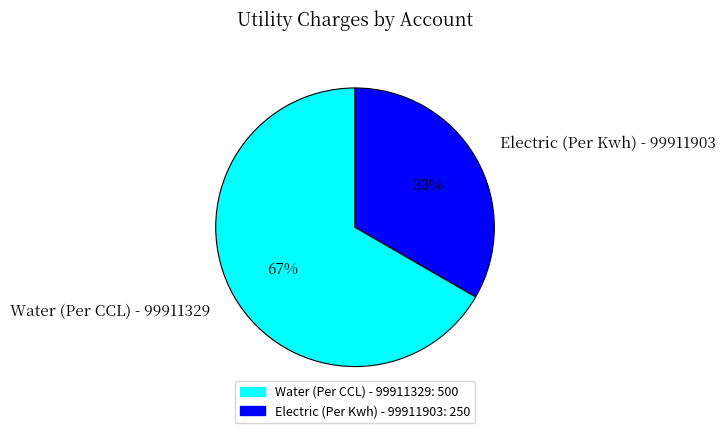

Count the number of slices in the pie.

2